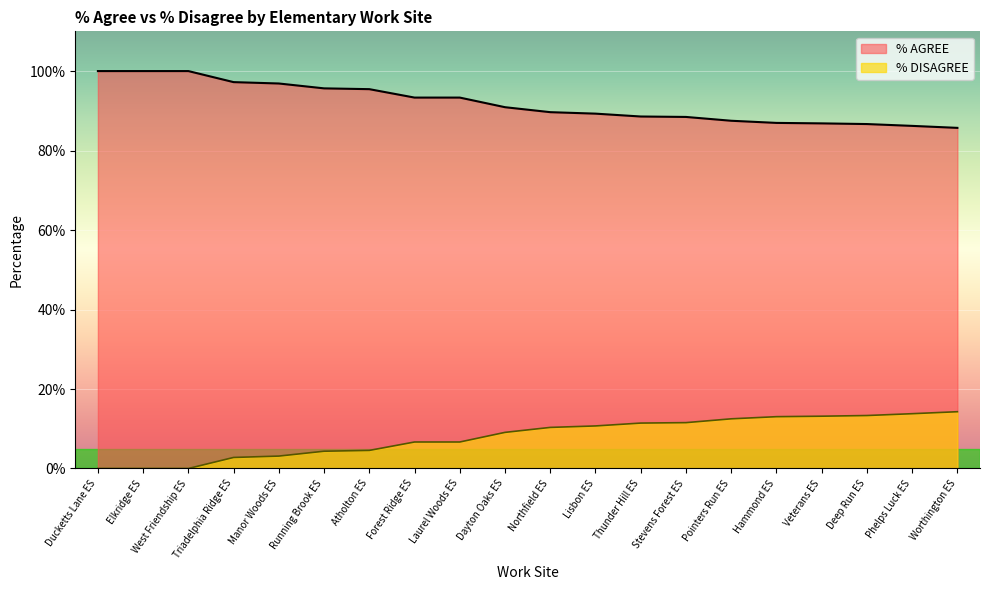

What is the maximum value for % AGREE?

100.0